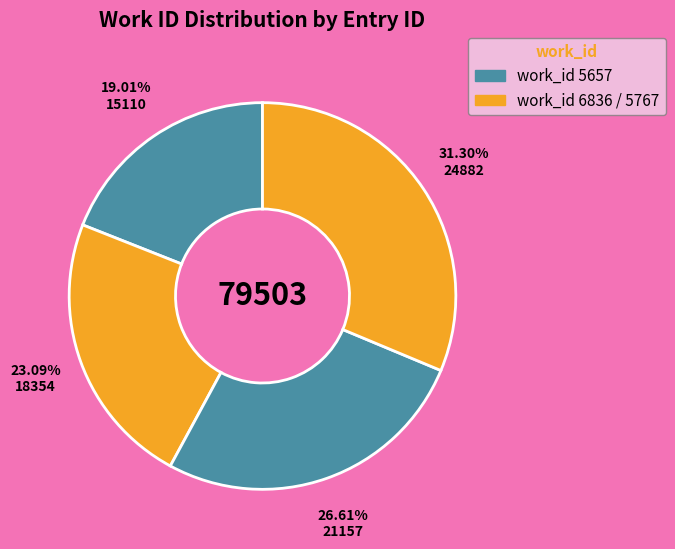

Count the number of slices in the pie.

4